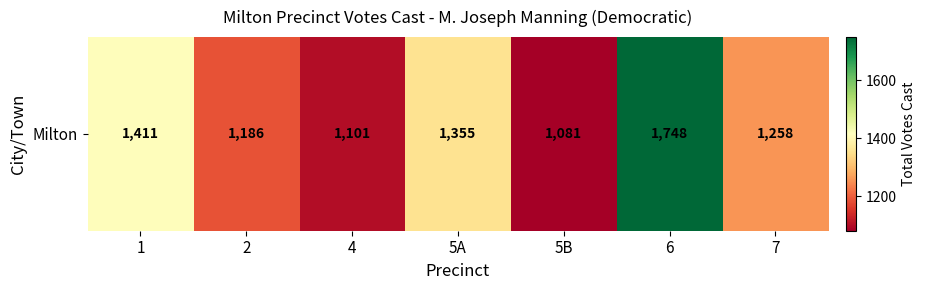

How many data points are less than 1258?

3